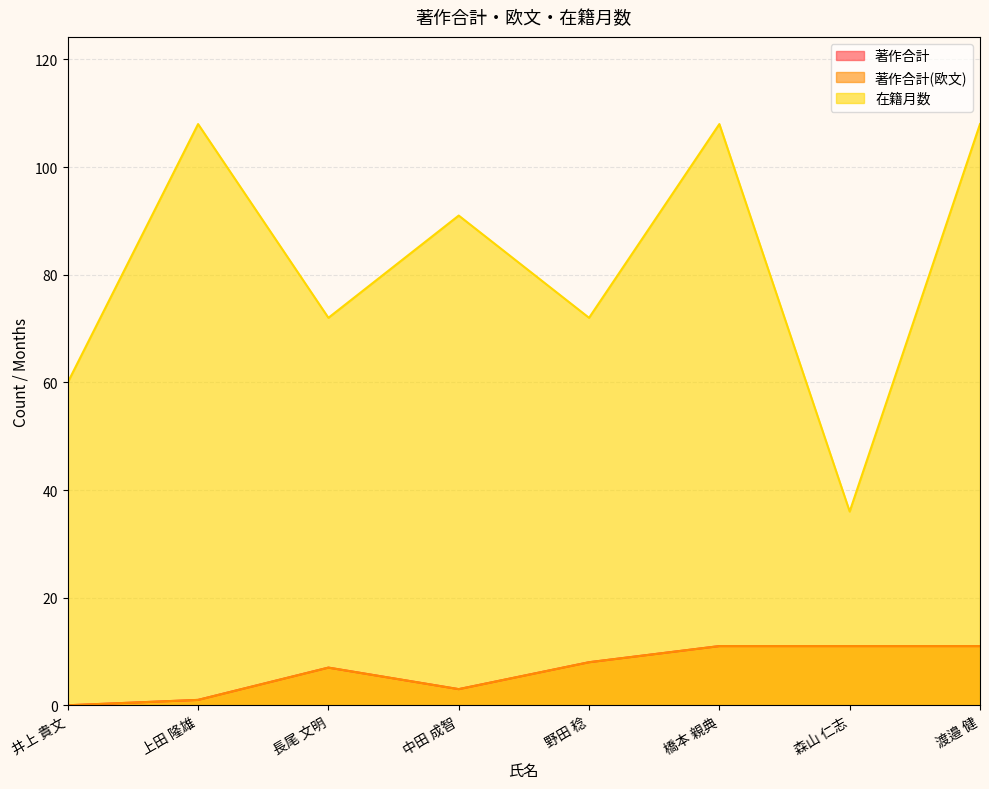

How many data points does each series have?

8